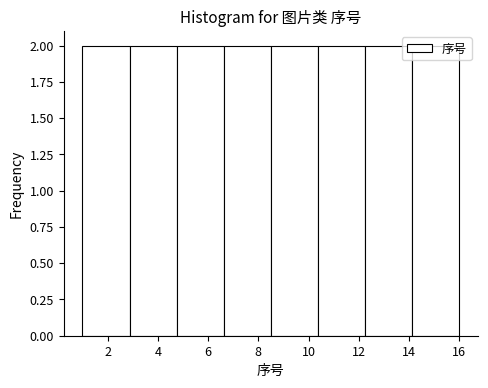

Reading left to right, list every bar in this chart as the range it spans on the x-axis followed by its height. Neither the bar edges nor the heights are printed on the chart, so give them approximately, as read against the axes.

1.0 to 2.8: 2
2.8 to 4.8: 2
4.8 to 6.6: 2
6.6 to 8.6: 2
8.6 to 10.4: 2
10.4 to 12.2: 2
12.2 to 14.2: 2
14.2 to 16.0: 2